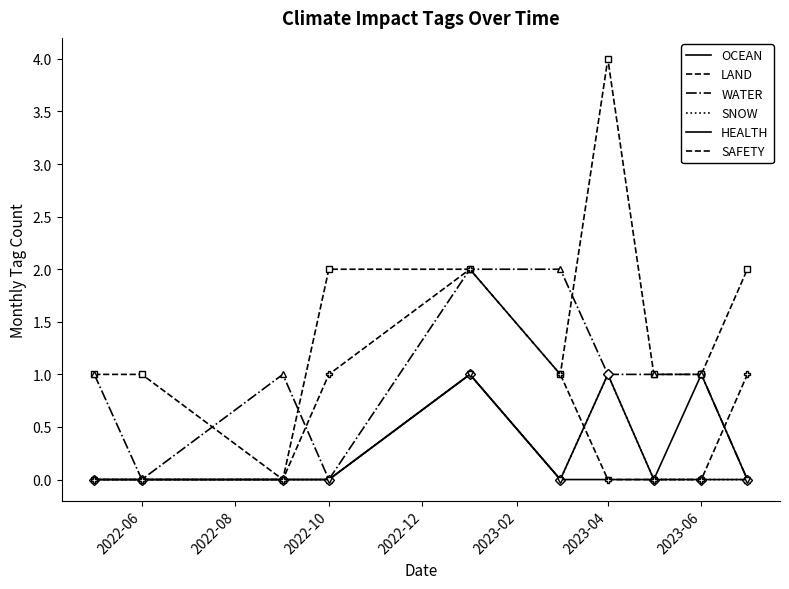

How many lines are shown in the chart?

6